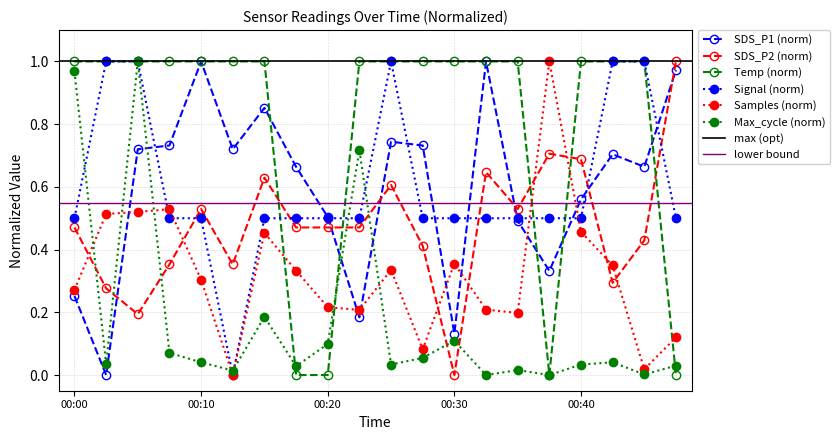

What is the difference between the Samples values at 00:30 and 00:45?

0.3